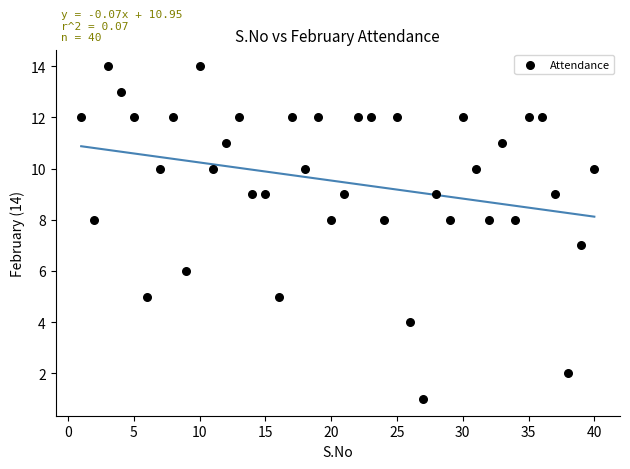

What is the range of X values (max minus min)?

39